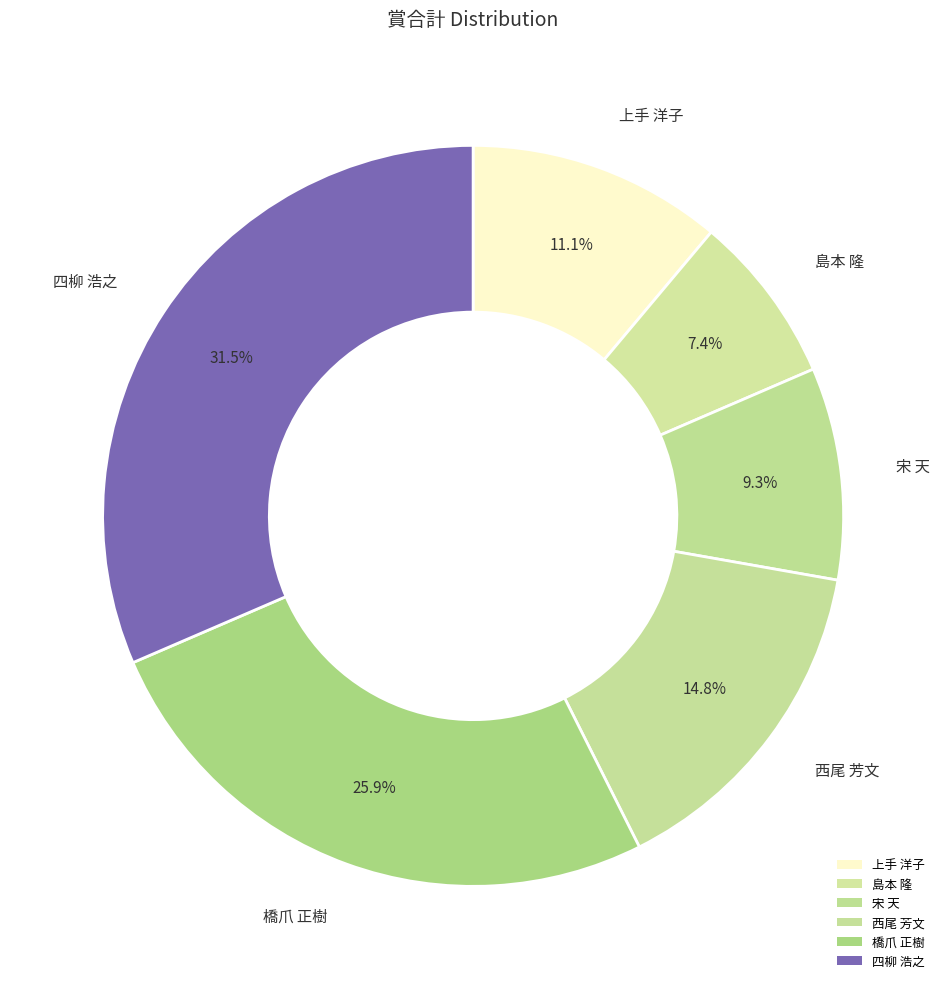

How many slices are in this pie chart?

6